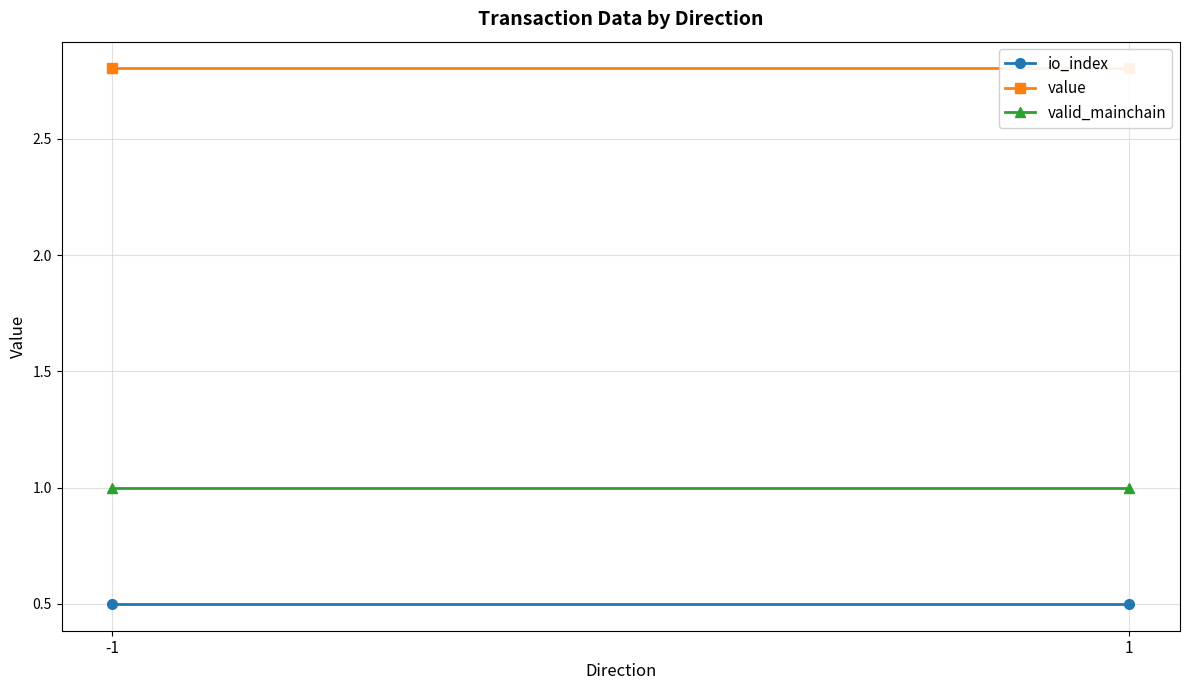

What is the value of the value point at the 1st from the left?

2.8